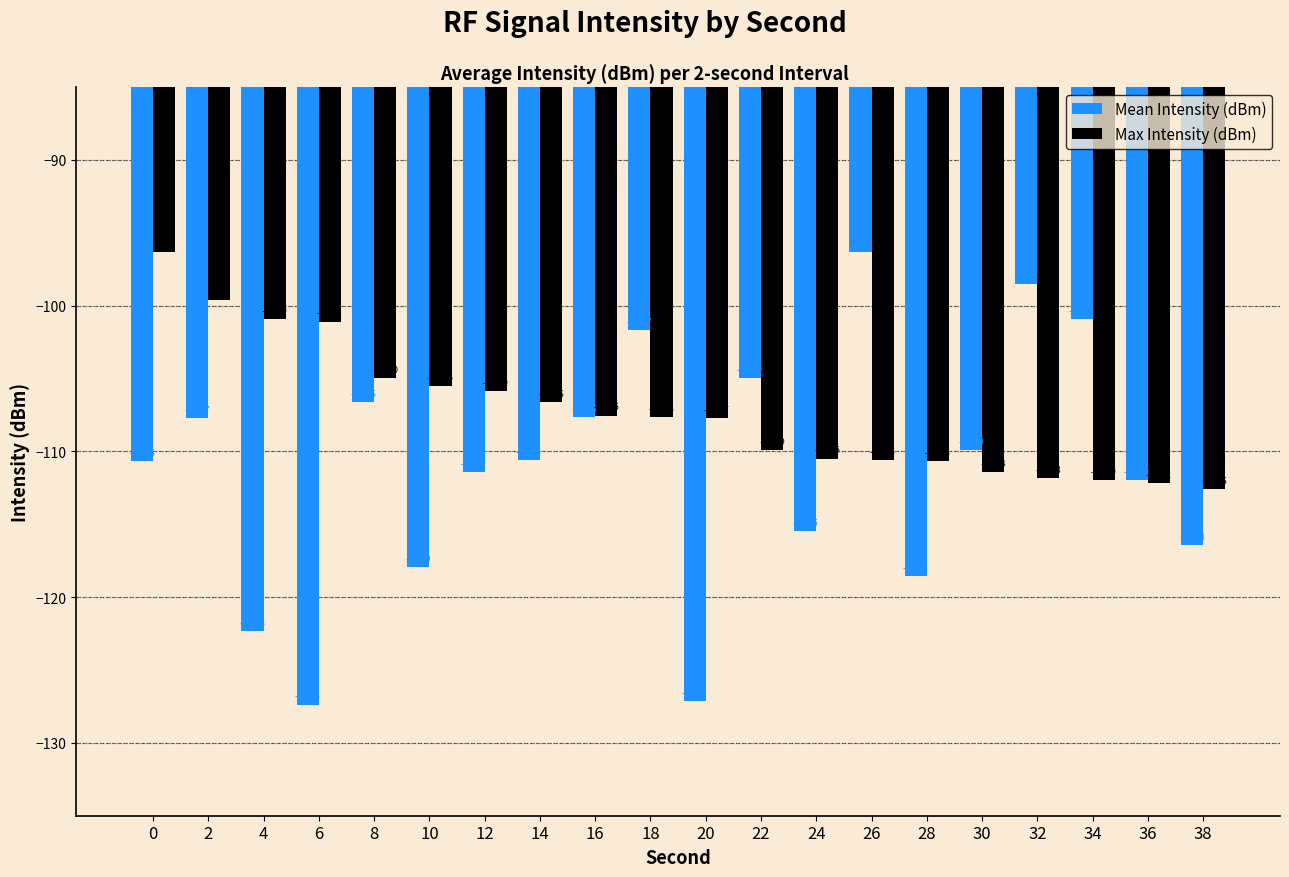

At which label is Max Intensity (dBm) closest to -104?

8